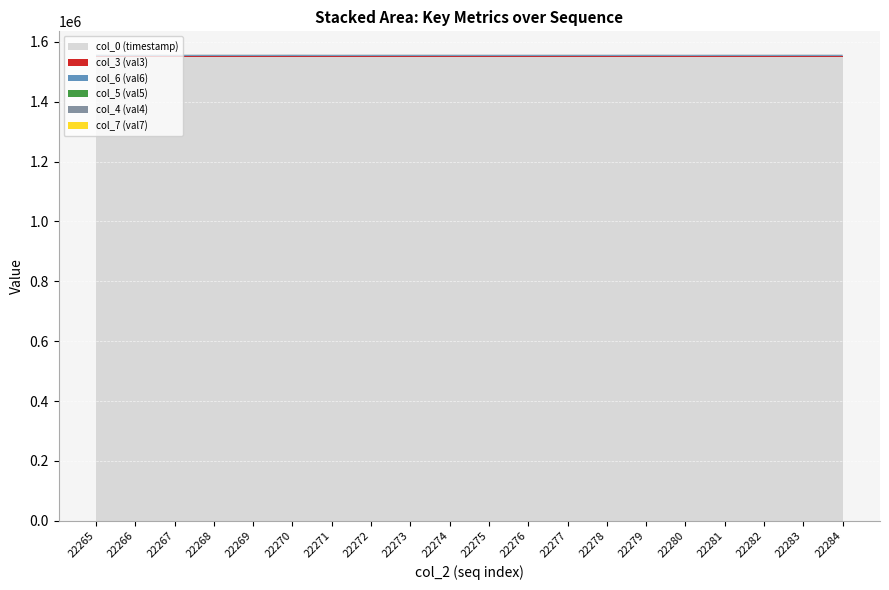

What is the maximum value for col_0 (timestamp)?

1550311.4